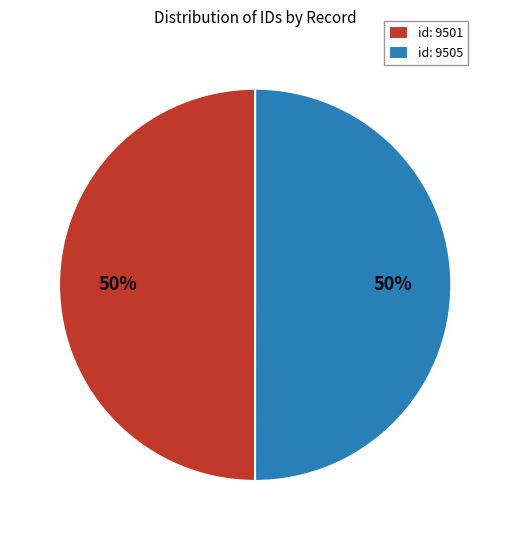

To the nearest percent, what portion does id: 9501 represent?

50%